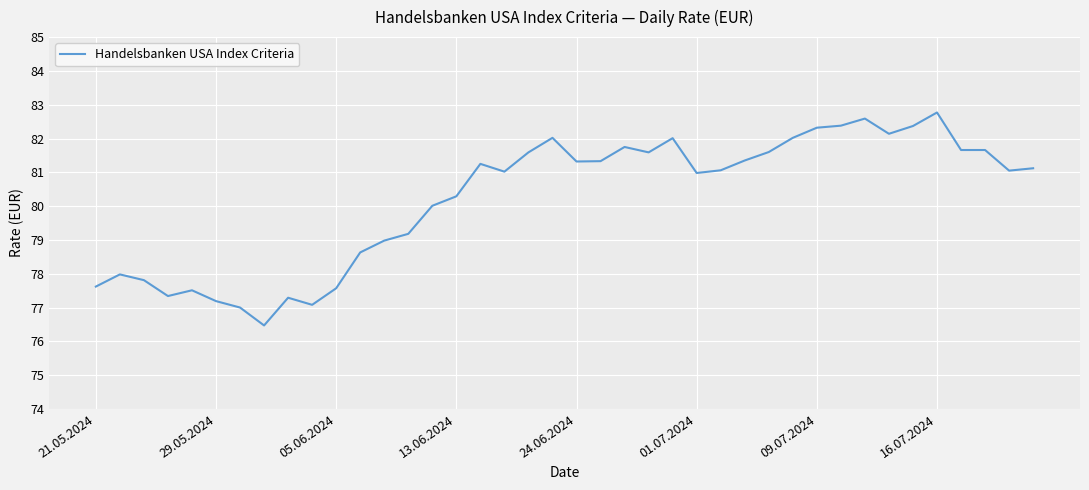

What is the difference between the maximum and minimum values?

6.3